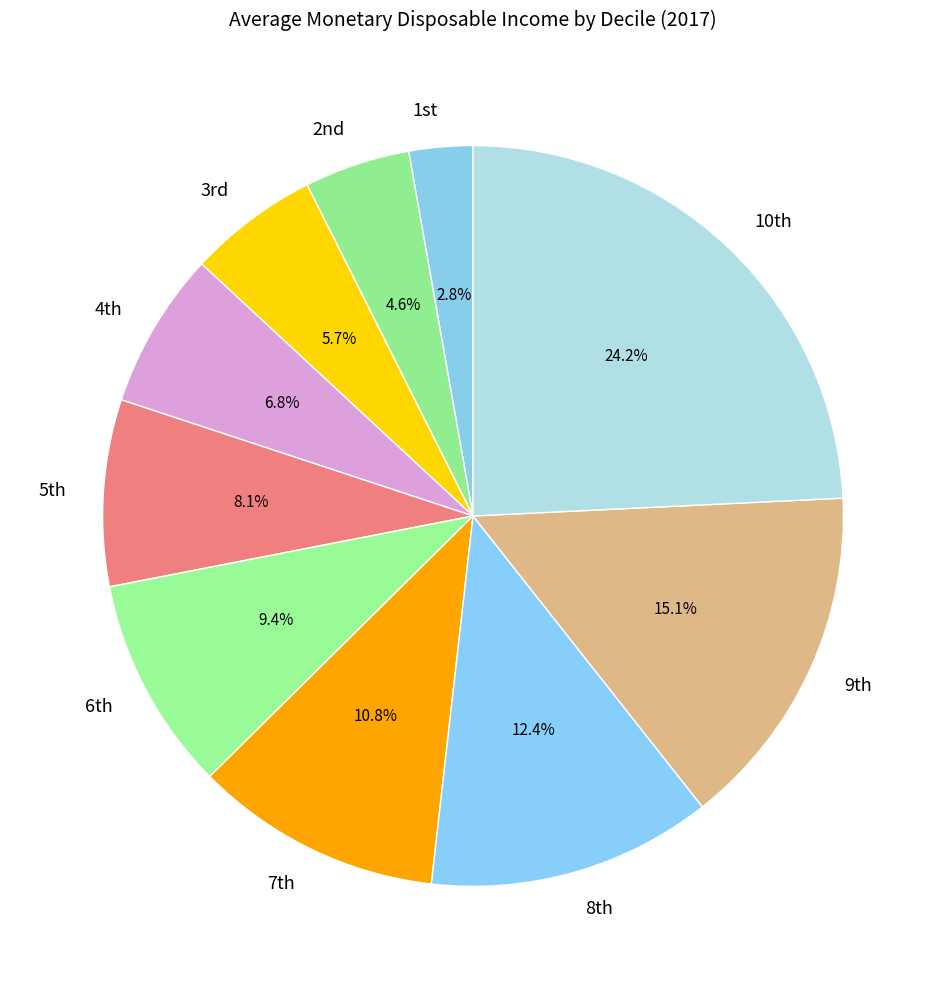

Which category has the biggest portion of the pie?

10th